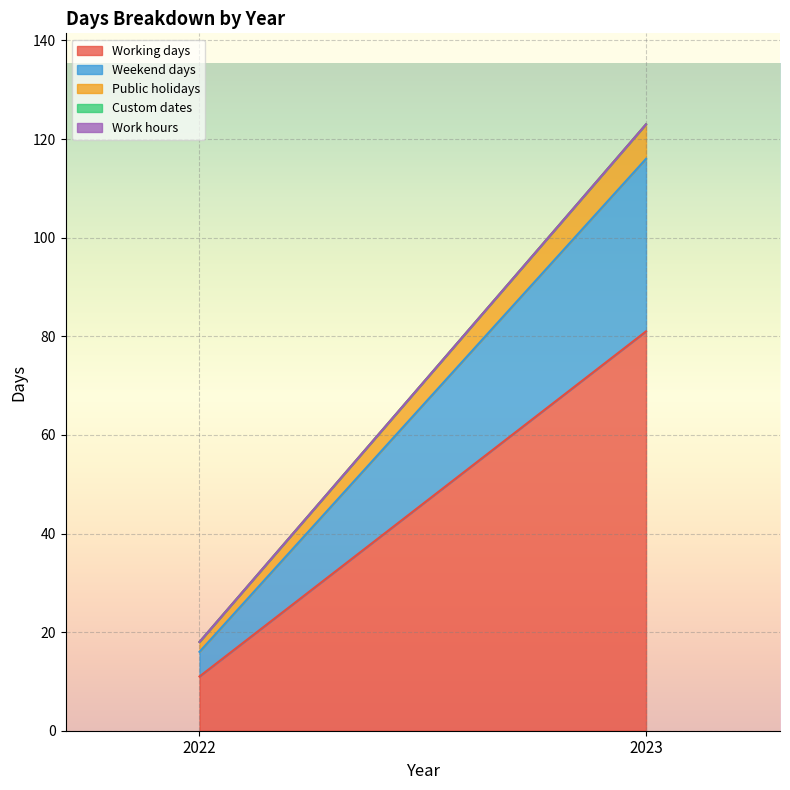

Which series changed the most between 2022 and 2023?

Working days